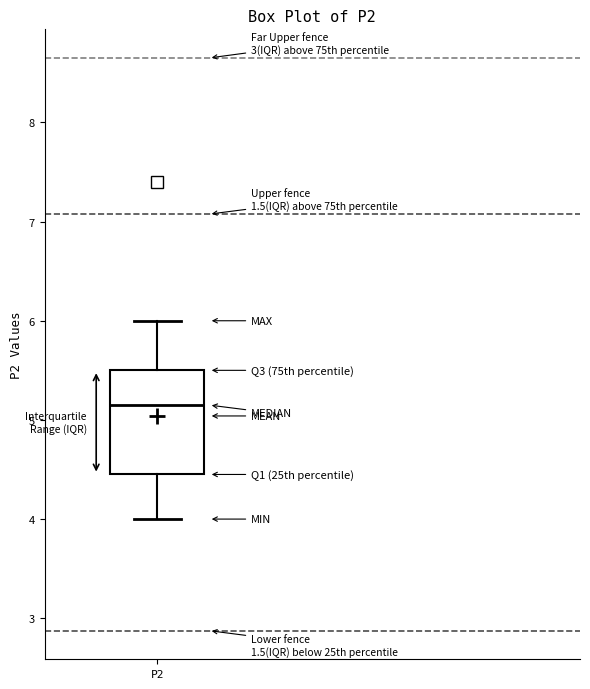

Where is the upper edge of the box for P2 on the y-axis? The values are not printed on the chart, so give them approximately, as read against the axis.

5.5